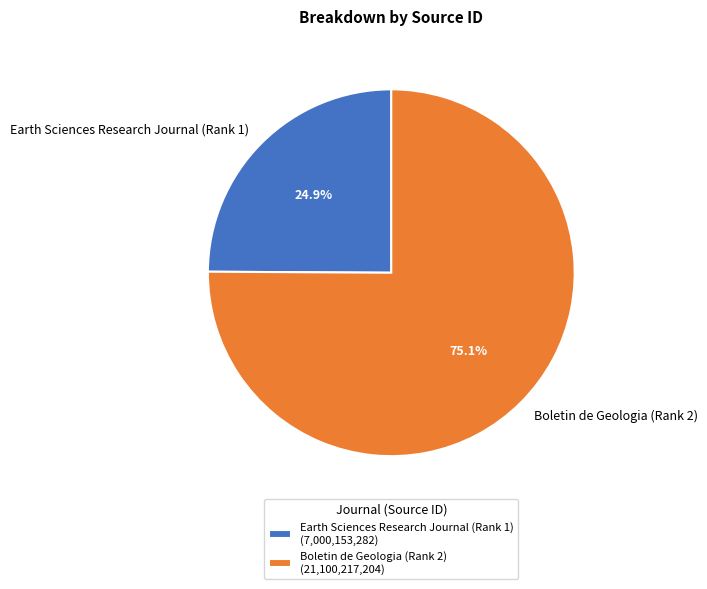

What percentage is the Earth Sciences Research Journal (Rank 1) slice, to the nearest percent?

25%